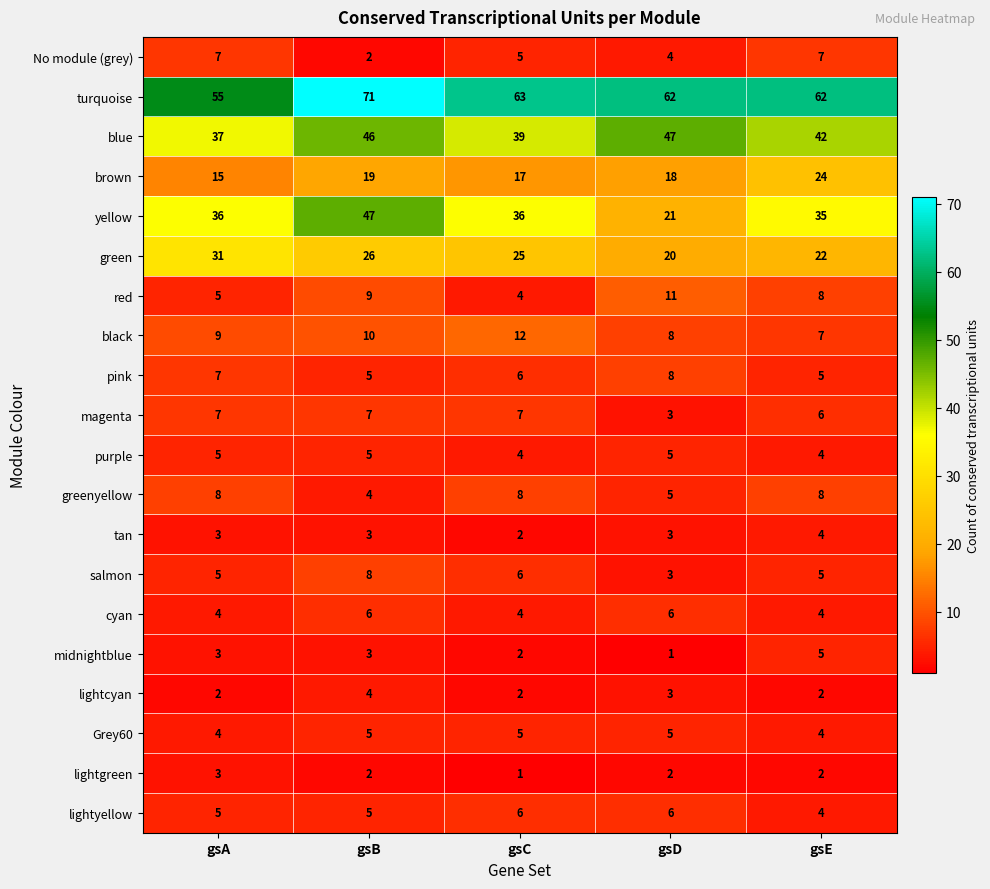

Count the number of categories in the chart.

5